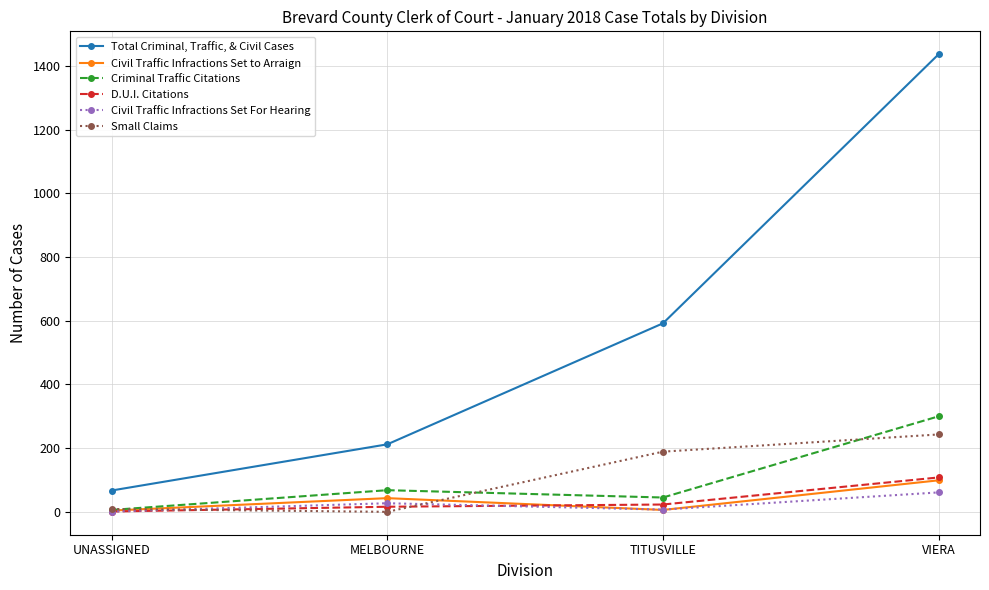

What is the highest value of the Small Claims series?

243